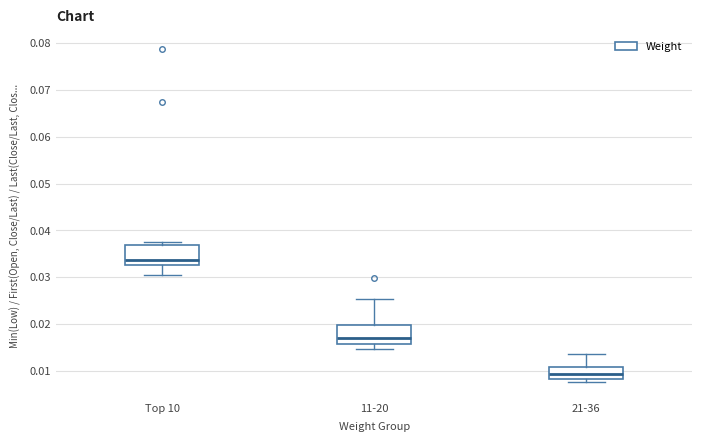

Reading left to right, transcribe this box plot: for each box, give where its median line is, the range the box spans, and where its two whiskers end, as read against the y-axis. The values are not printed on the chart, so give them approximately, as read against the axis.

Top 10: median 0.034, box 0.033 to 0.037, whiskers 0.030 to 0.038
11-20: median 0.017, box 0.016 to 0.020, whiskers 0.015 to 0.025
21-36: median 0.009, box 0.008 to 0.011, whiskers 0.008 (just below the box's lower edge) to 0.014